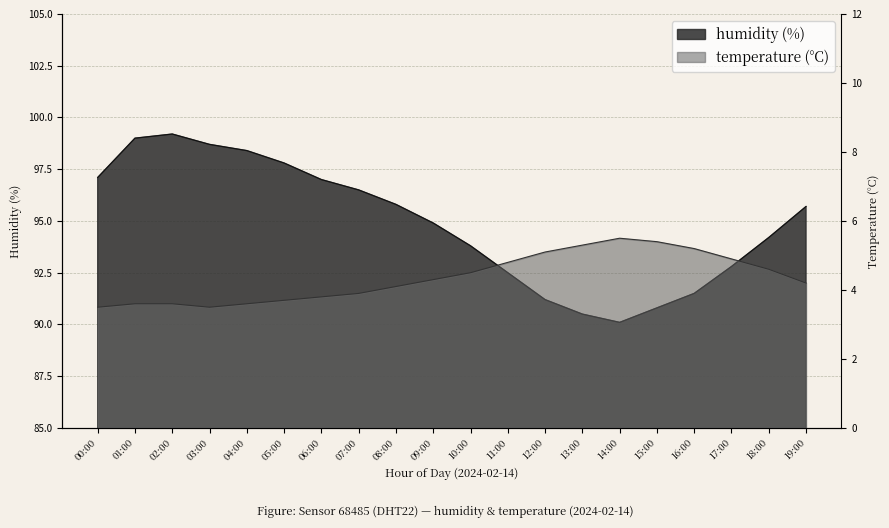

Which series has the largest range (max minus min)?

humidity